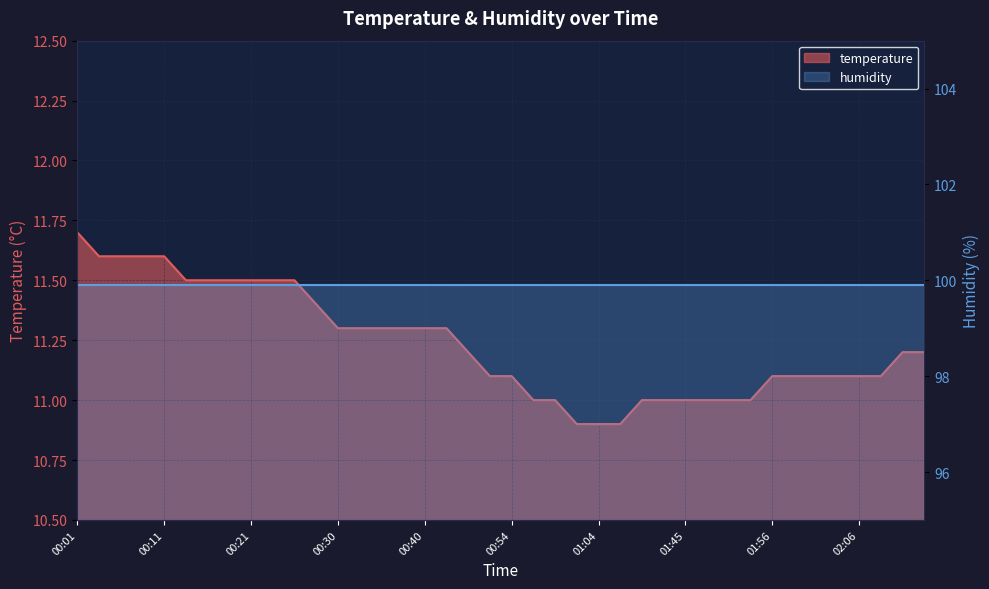

List the labels in order of value, largest first.

00:01, 00:03, 00:06, 00:08, 00:11, 00:13, 00:16, 00:18, 00:21, 00:23, 00:26, 00:28, 00:30, 00:33, 00:36, 00:38, 00:40, 00:43, 00:46, 02:11, 02:14, 00:51, 00:54, 01:56, 01:59, 02:01, 02:04, 02:06, 02:09, 00:56, 00:59, 01:36, 01:43, 01:45, 01:48, 01:51, 01:54, 01:01, 01:04, 01:07